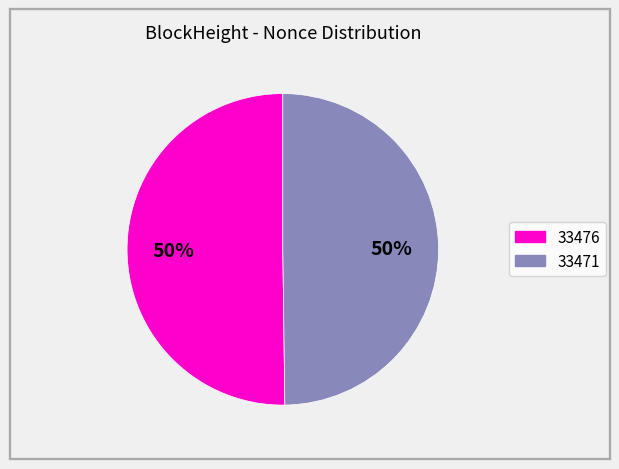

To the nearest percent, what is the average slice percentage?

50%